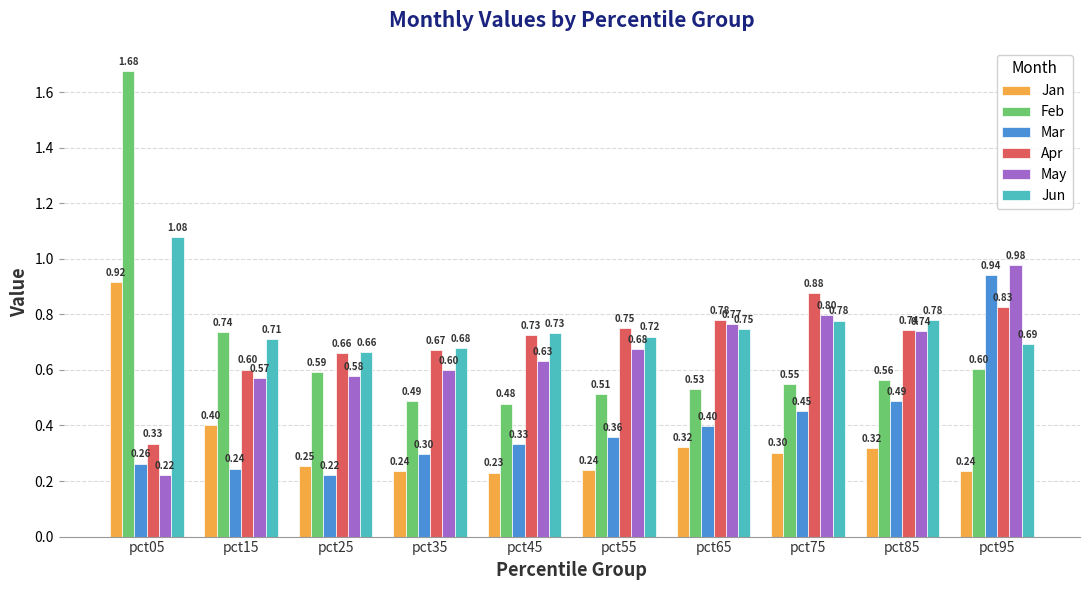

List the labels in order of Apr value, smallest first.

pct05, pct15, pct25, pct35, pct45, pct85, pct55, pct65, pct95, pct75